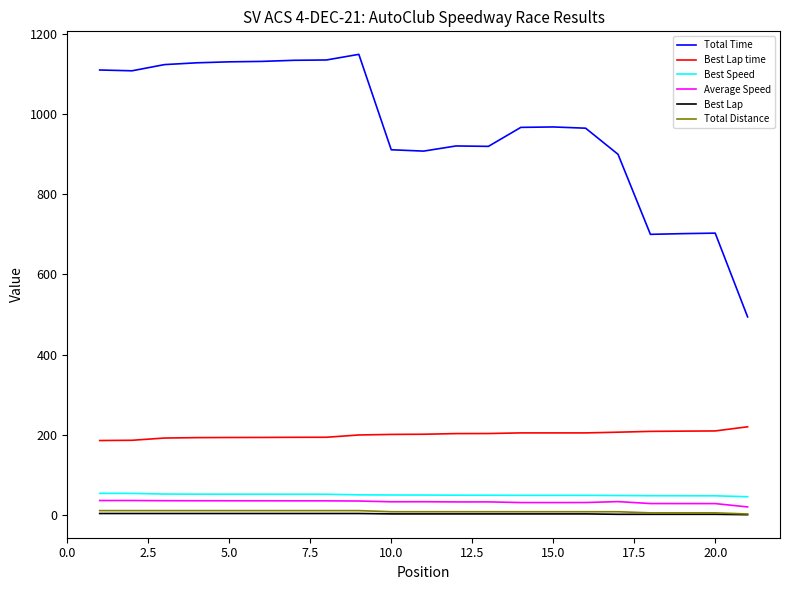

Count the number of data series in this chart.

6